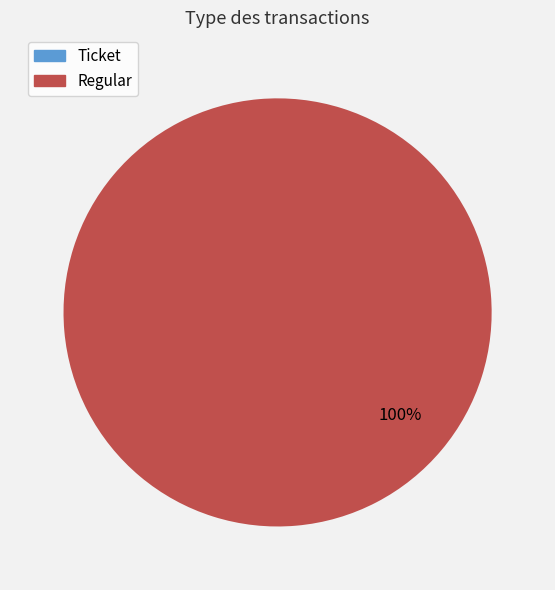

What percentage is the Regular slice, to the nearest percent?

100%